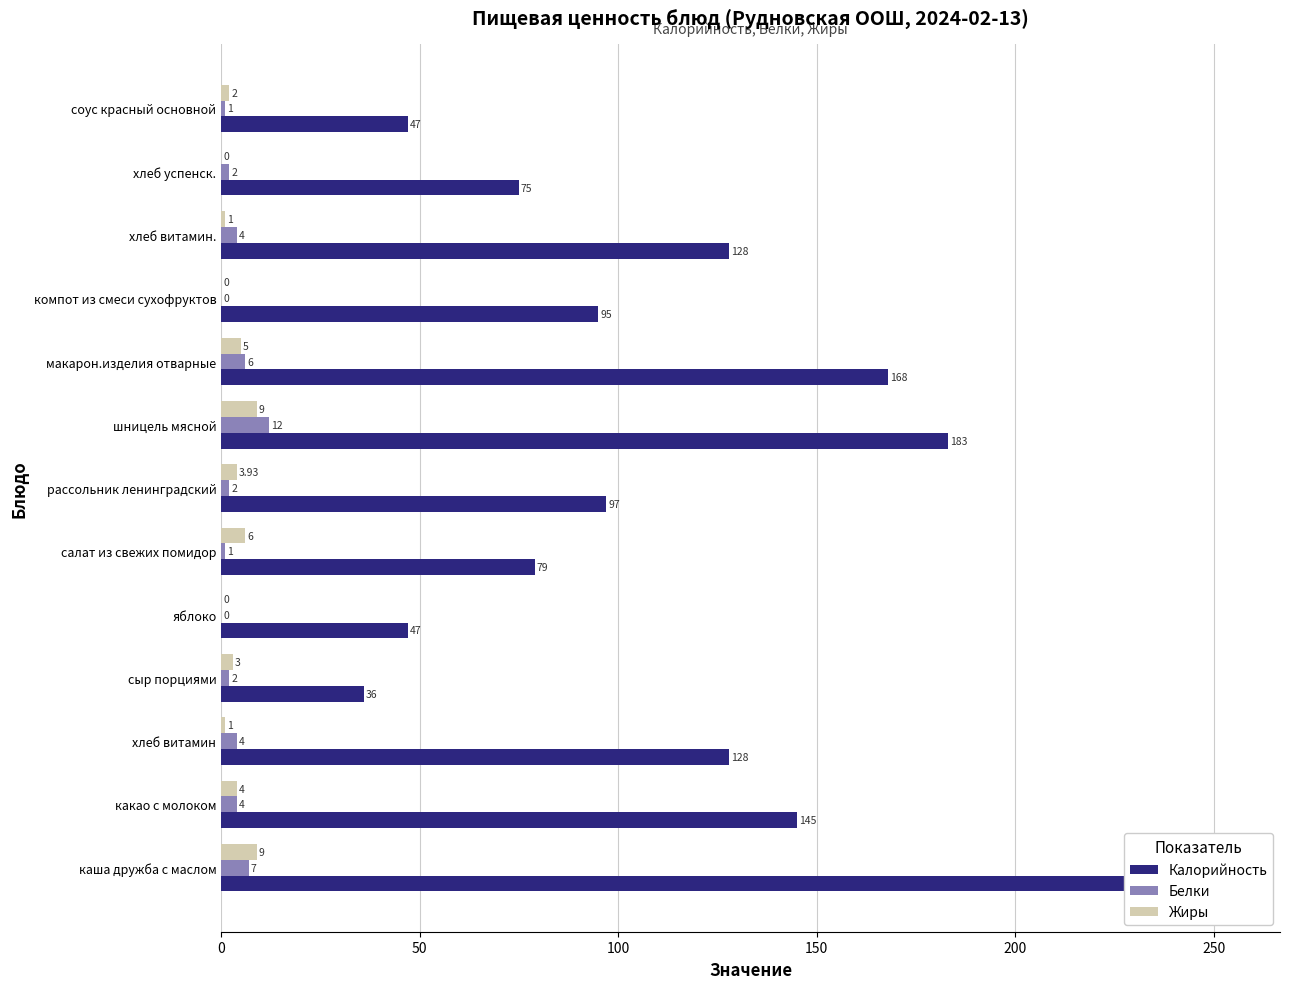

Which series has the largest total across all categories?

Калорийность